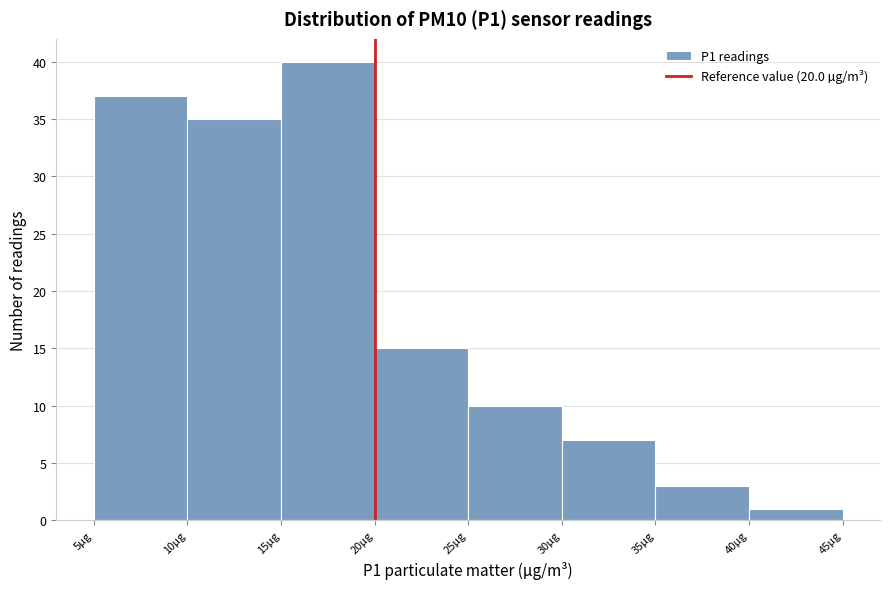

Over which range of the x-axis is the bar tallest?

15 to 20